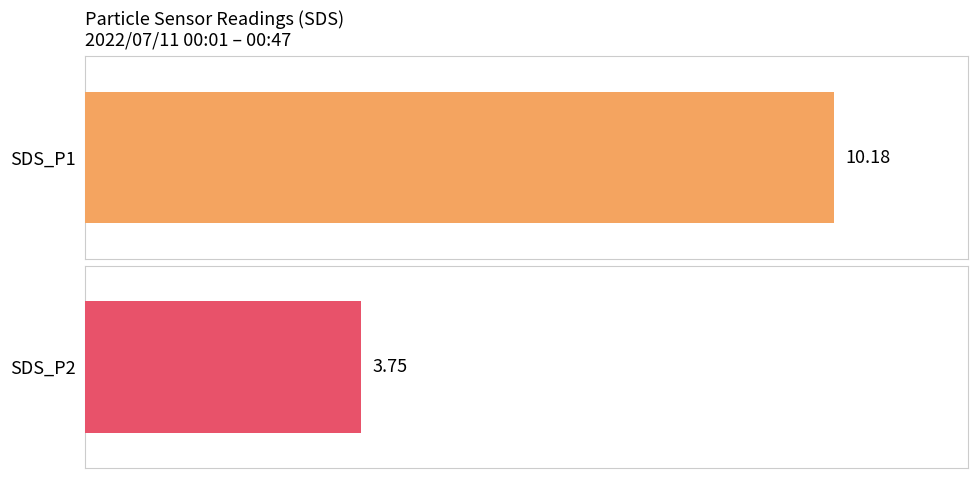

Are the bars grouped side by side (vs. stacked)?

Yes